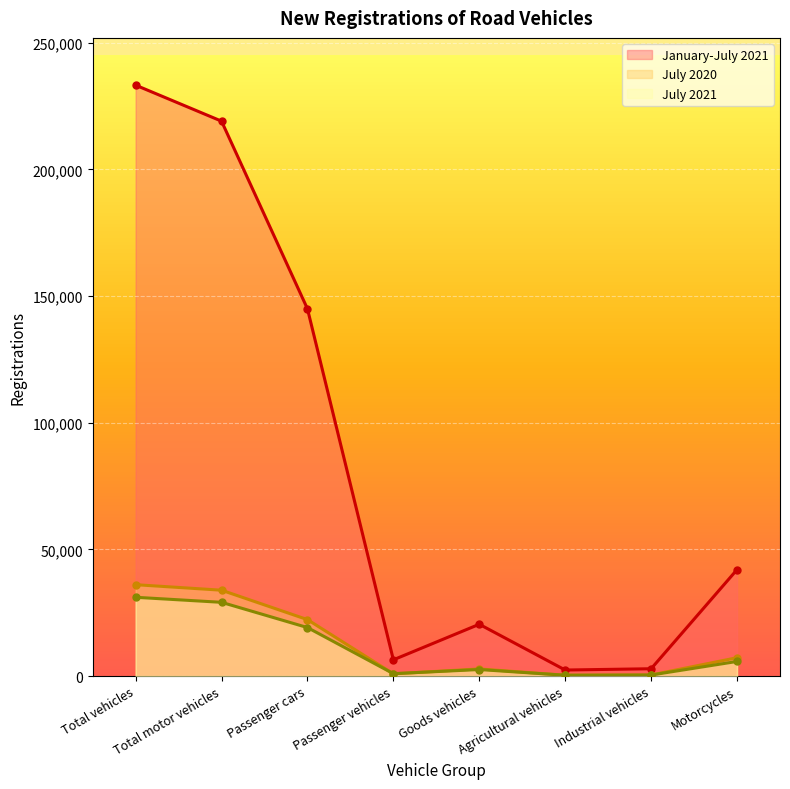

At which label does July 2021 first exceed 5754?

Total vehicles